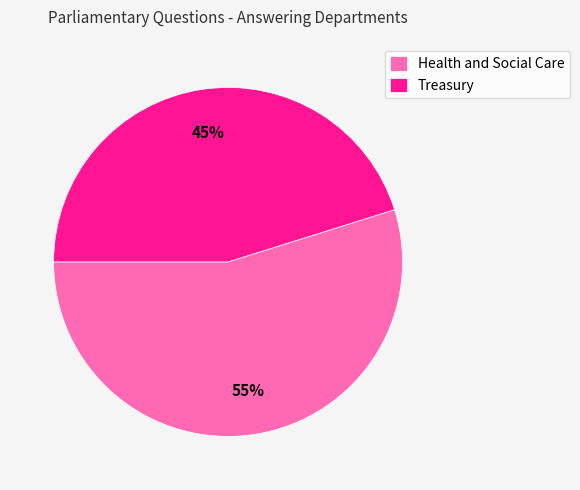

True or false: Health and Social Care accounts for 69% of the total.

False